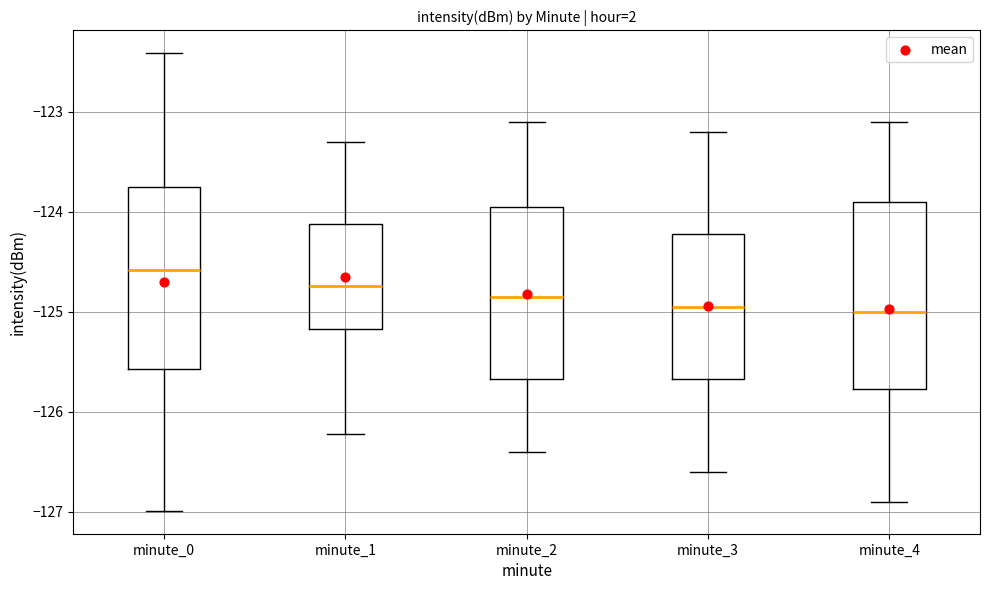

Reading left to right, transcribe this box plot: for each box, give where its median line is, the range the box spans, and where its two whiskers end, as read against the y-axis. The values are not printed on the chart, so give them approximately, as read against the axis.

minute_0: median -124.6, box -125.6 to -123.8, whiskers -127.0 to -122.4
minute_1: median -124.7, box -125.2 to -124.1, whiskers -126.2 to -123.3
minute_2: median -124.8, box -125.7 to -123.9, whiskers -126.4 to -123.1
minute_3: median -124.9, box -125.7 to -124.2, whiskers -126.6 to -123.2
minute_4: median -125.0, box -125.8 to -123.9, whiskers -126.9 to -123.1